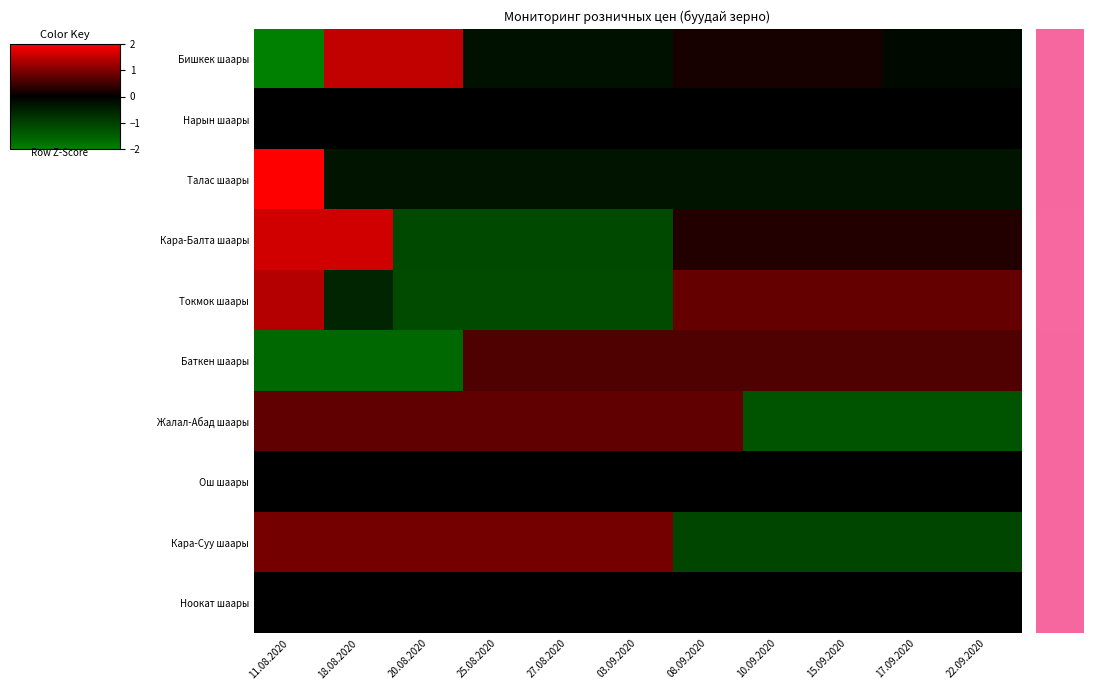

Between 03.09.2020 and 17.09.2020, which series saw the biggest shift?

Жалал-Абад шаары